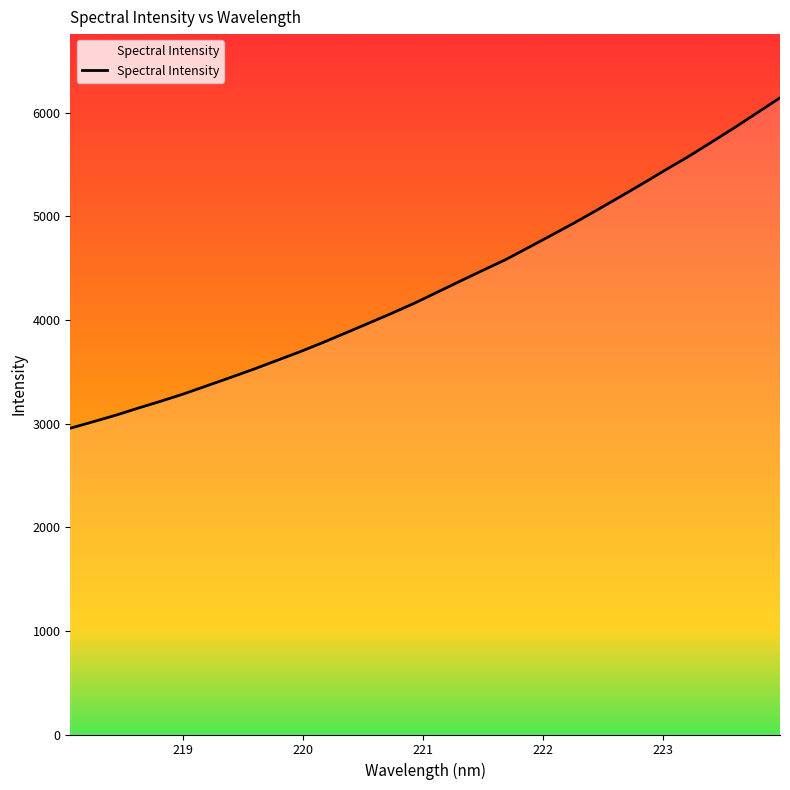

What is the difference between the maximum and minimum values?

3188.9